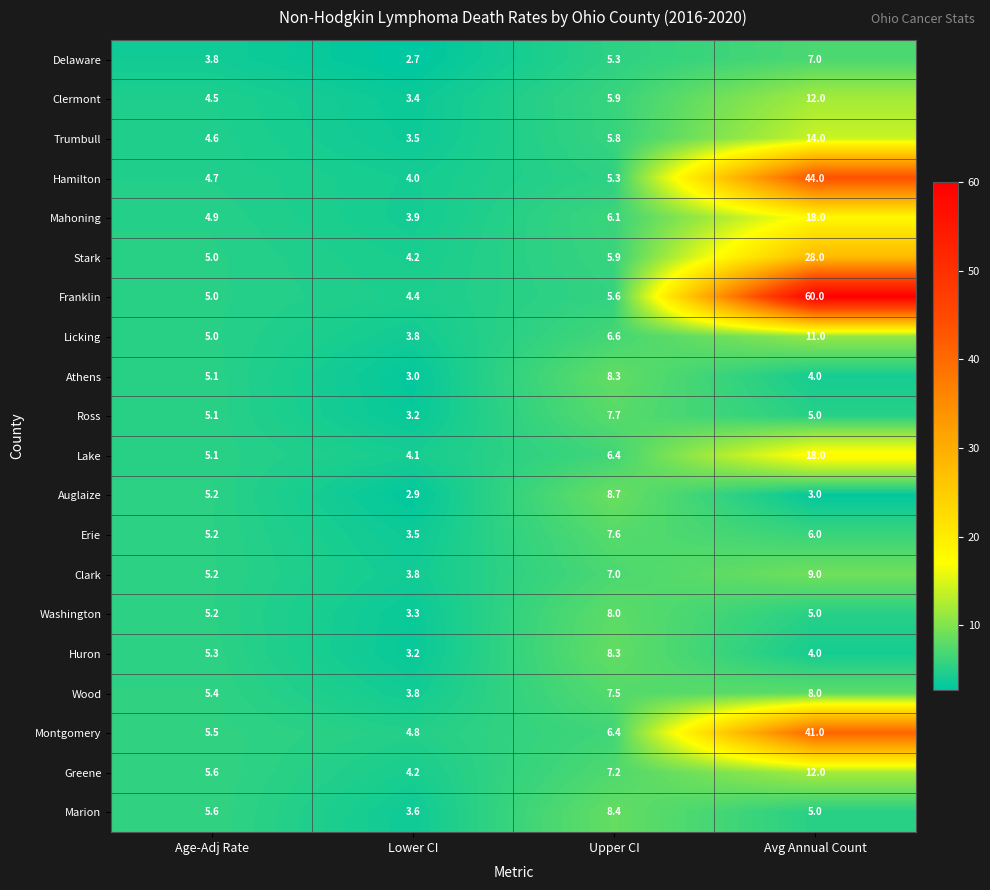

Which label corresponds to the largest value in the chart?

Avg Annual Count